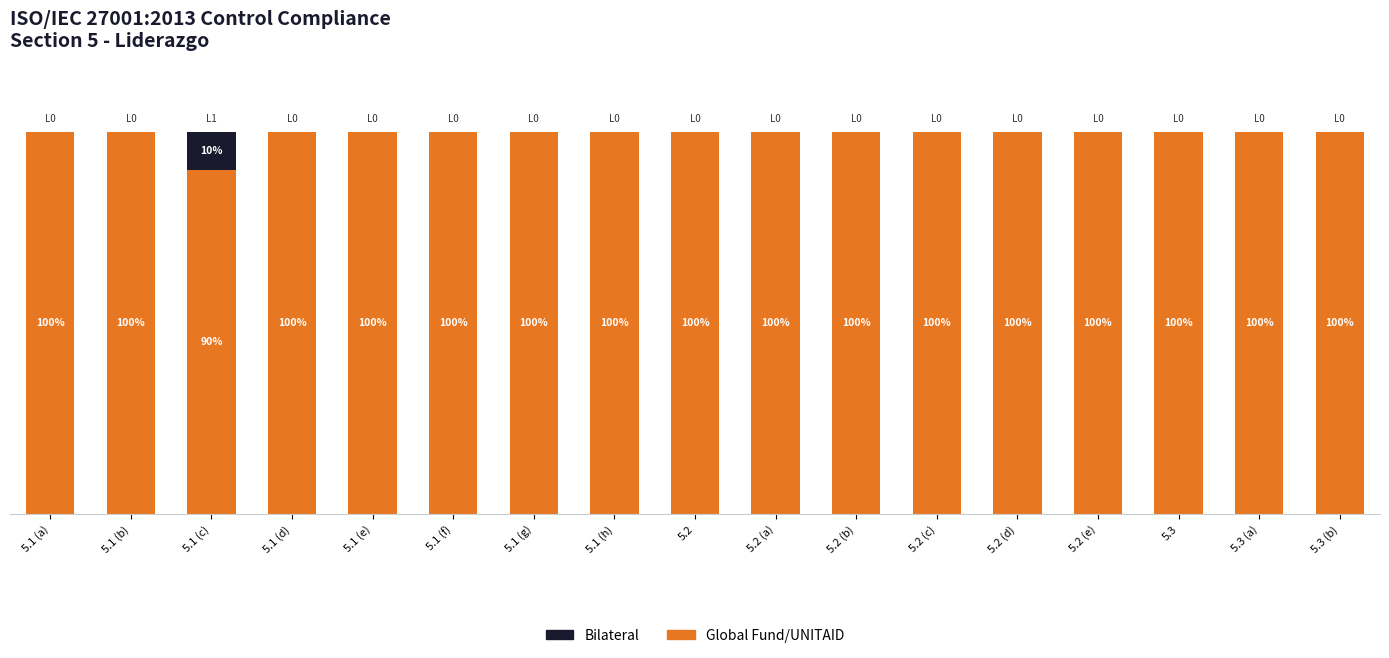

The value of Global Fund/UNITAID at 5.2 (c) is 100. True or false?

True